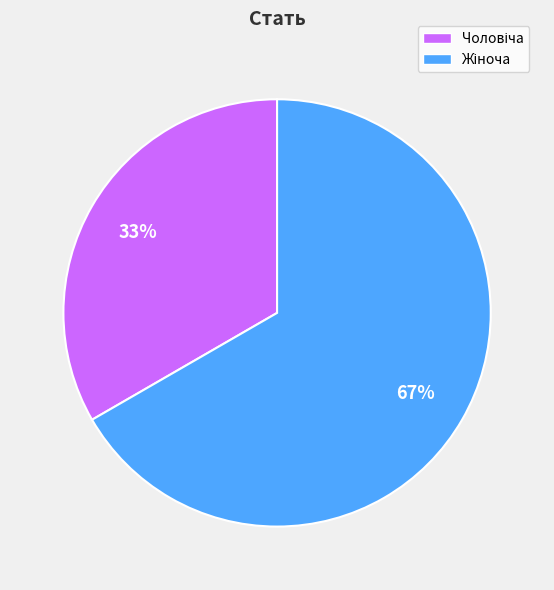

Does any single category account for the majority?

Yes